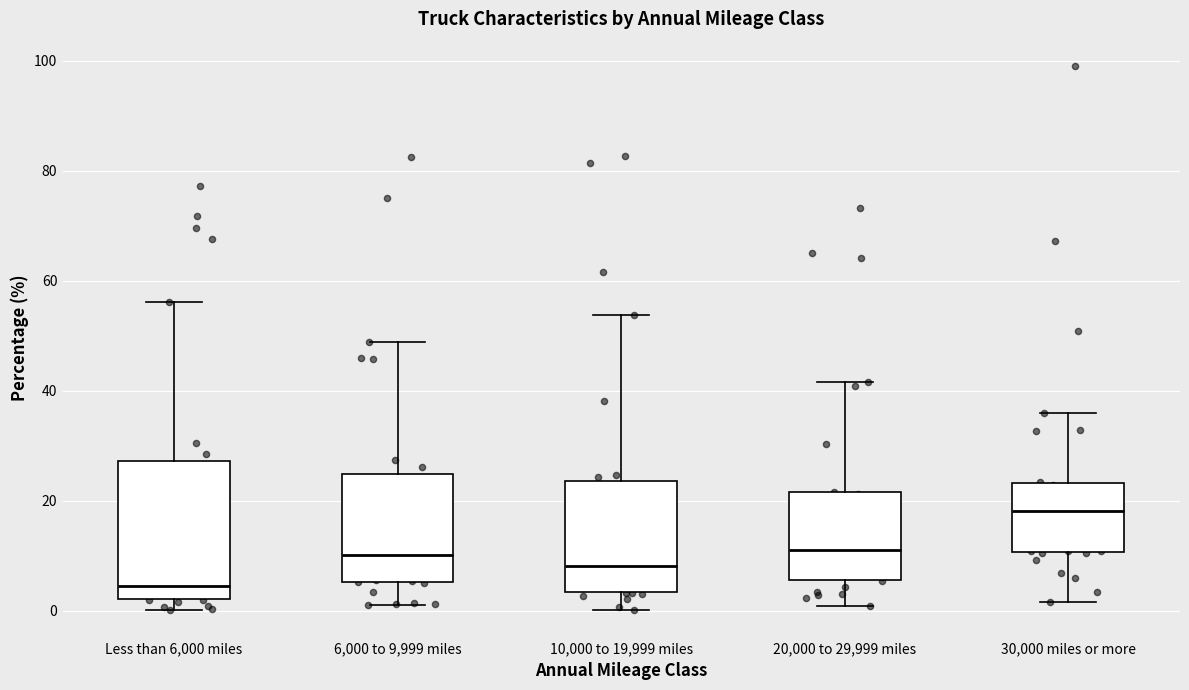

Reading left to right, read every box against the y-axis: the position of its median line, the range the box covers, and the ends of its whiskers. The values are not printed on the chart, so give them approximately, as read against the axis.

Less than 6,000 miles: median 4, box 2 to 28, whiskers 0 to 56
6,000 to 9,999 miles: median 10, box 6 to 24, whiskers 2 to 48
10,000 to 19,999 miles: median 8, box 4 to 24, whiskers 0 to 54
20,000 to 29,999 miles: median 12, box 6 to 22, whiskers 0 to 42
30,000 miles or more: median 18, box 10 to 24, whiskers 2 to 36